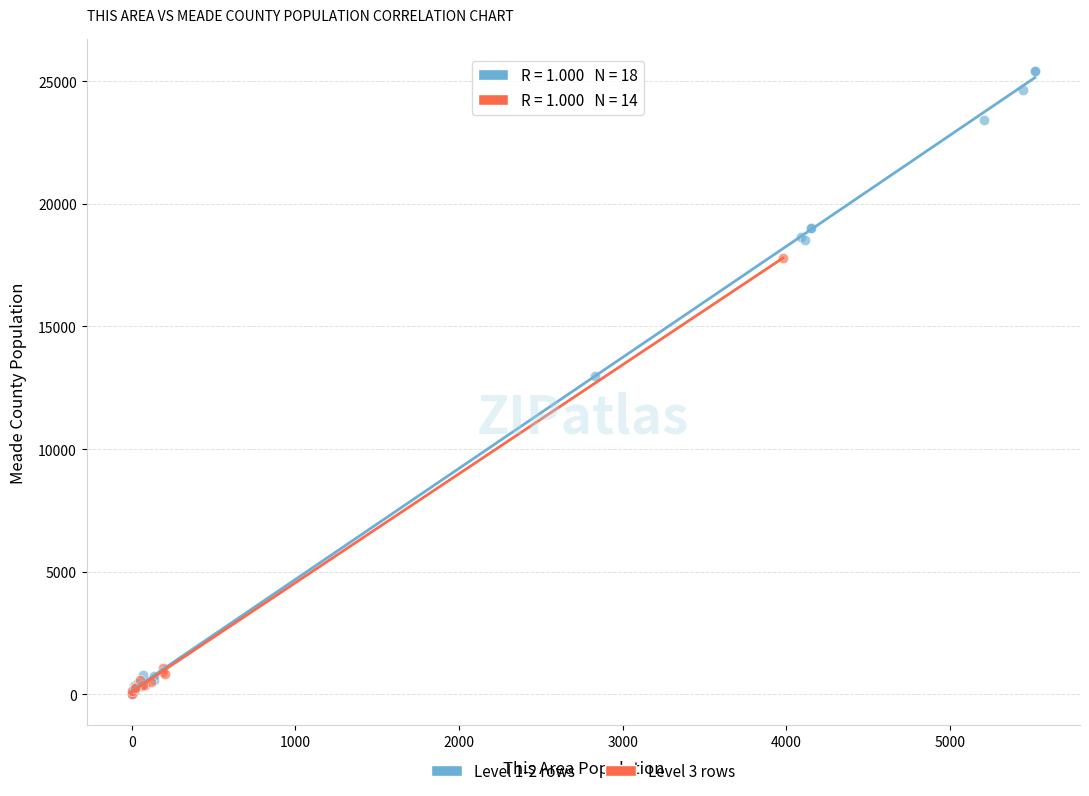

Which series has the widest spread of Y values?

Level 1-2 rows